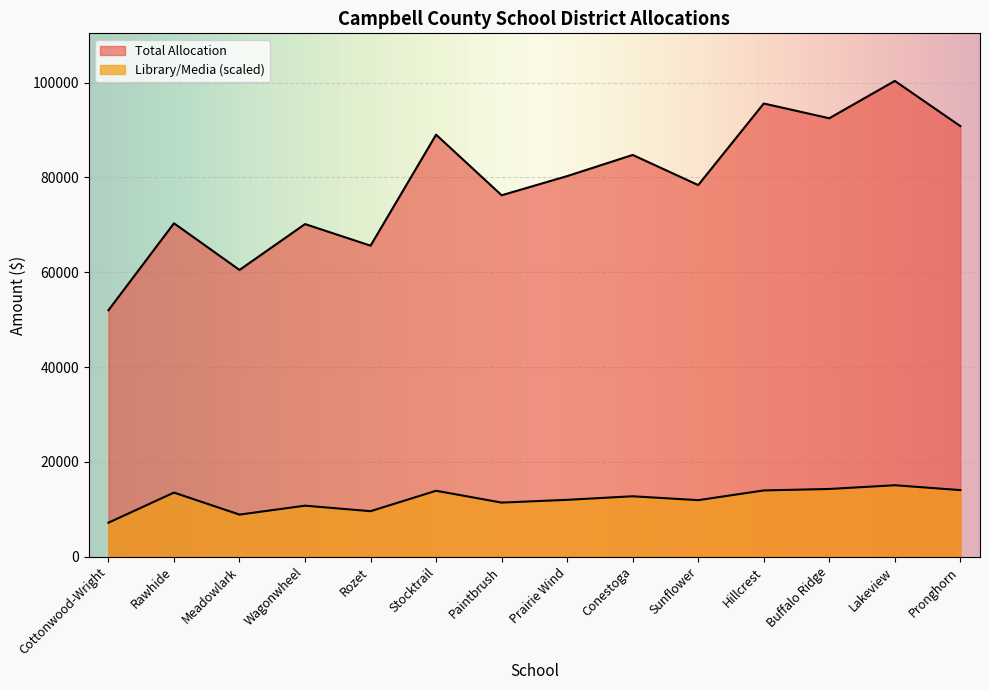

Is the value of Total Allocation at Meadowlark greater than the value of Library/Media at Sunflower?

Yes